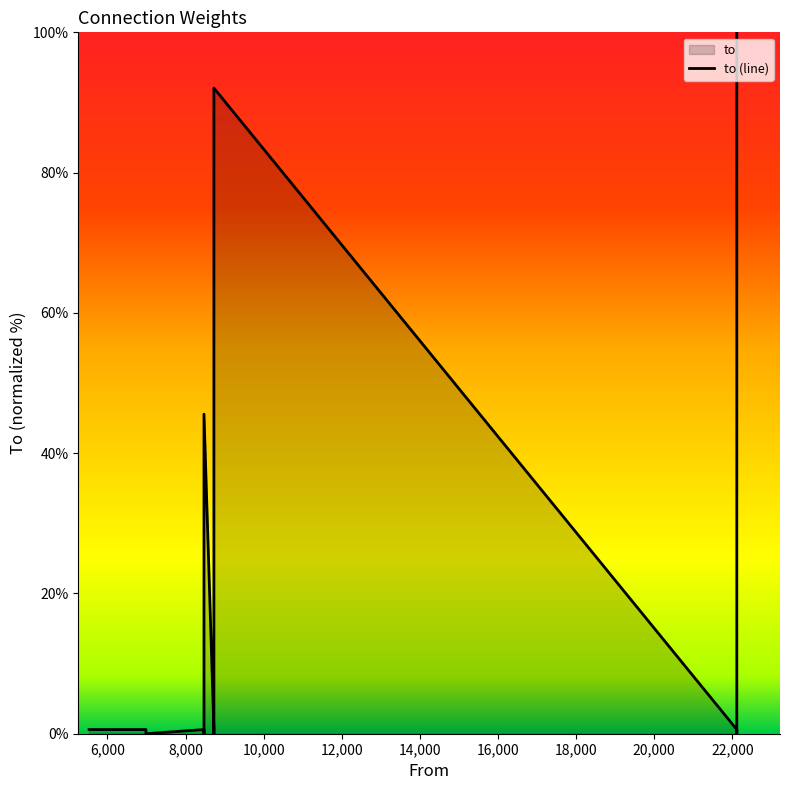

How many lines are shown in the chart?

1